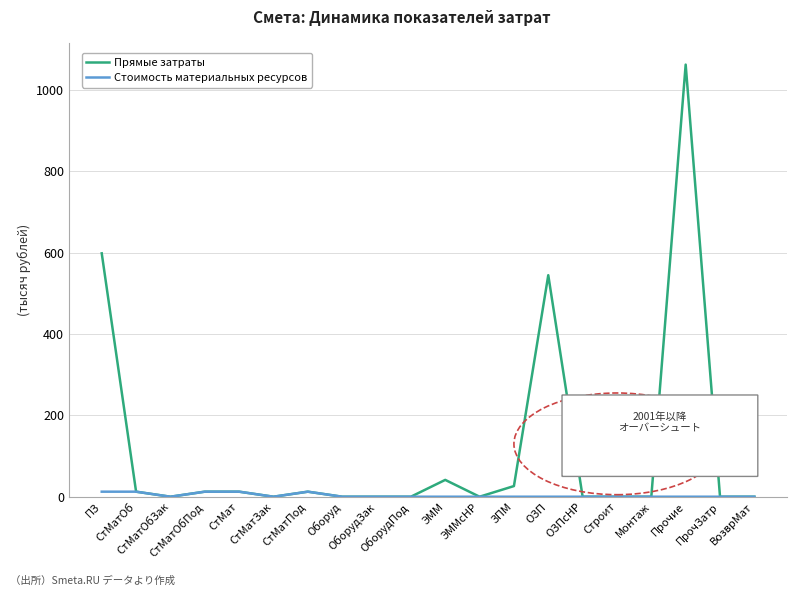

Which series has the largest total across all categories?

Прямые затраты